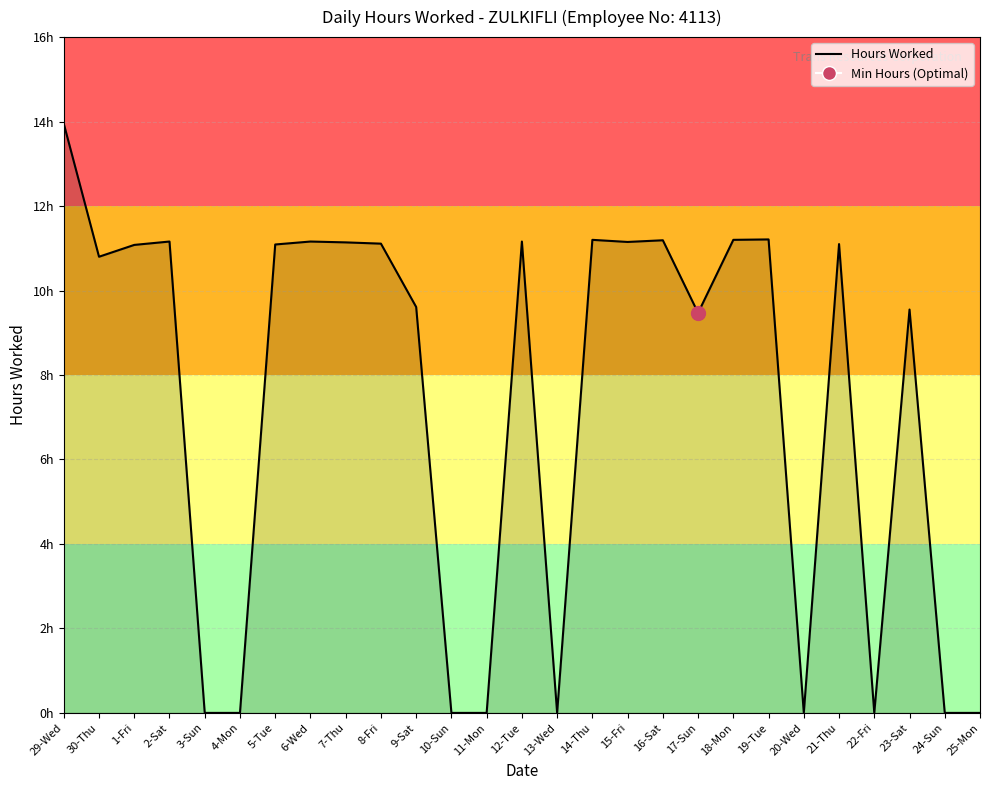

At which category does the data reach its first local valley?

30-Thu